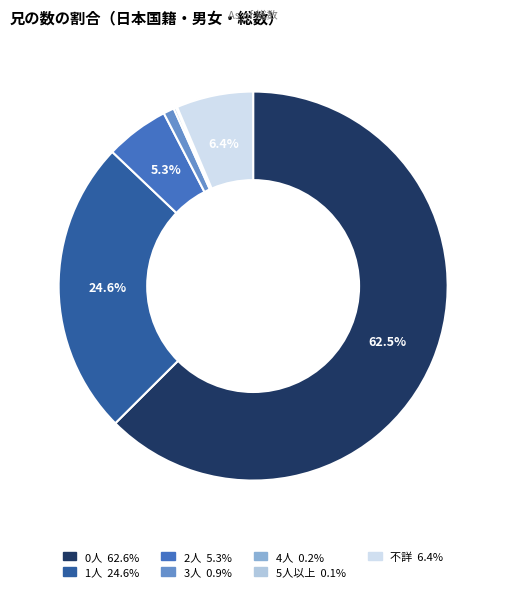

To the nearest percent, what portion does 3人 represent?

1%